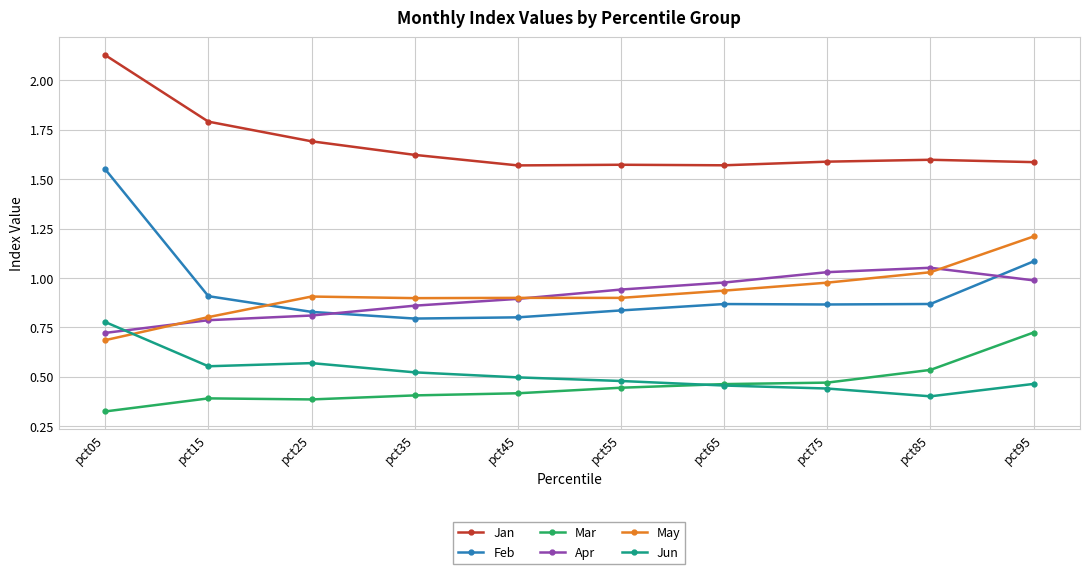

The value of May at pct75 is 1.0. True or false?

True